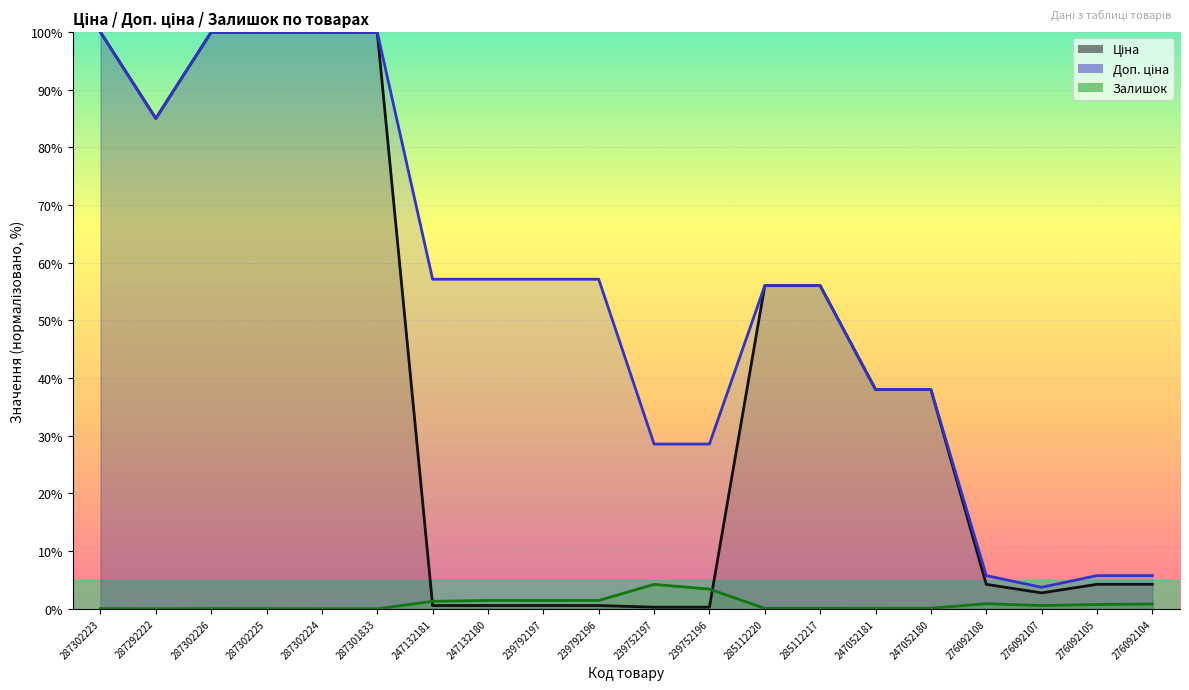

The value of Доп. ціна at 285112217 is 56.0. True or false?

True